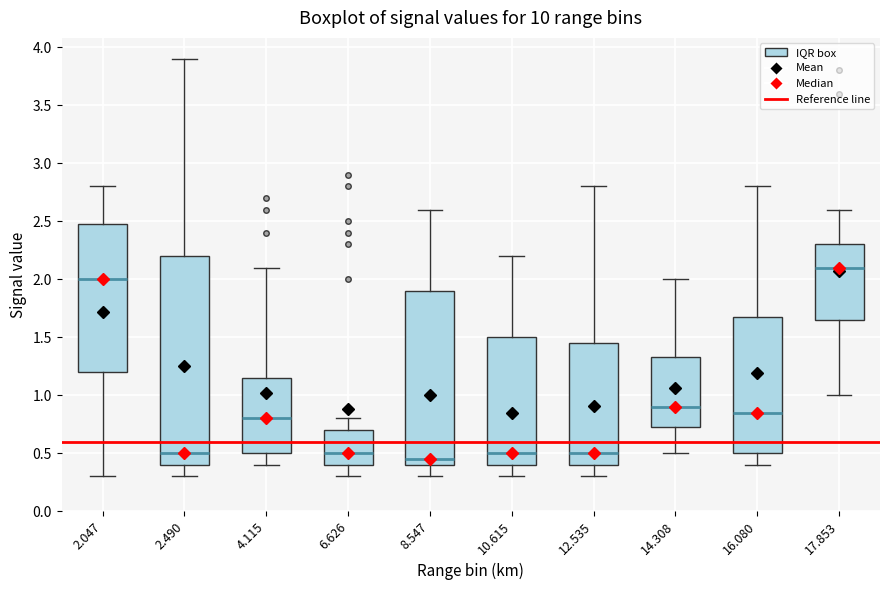

Where is the lower edge of the box at x = 16.080 on the y-axis? The values are not printed on the chart, so give them approximately, as read against the axis.

0.50